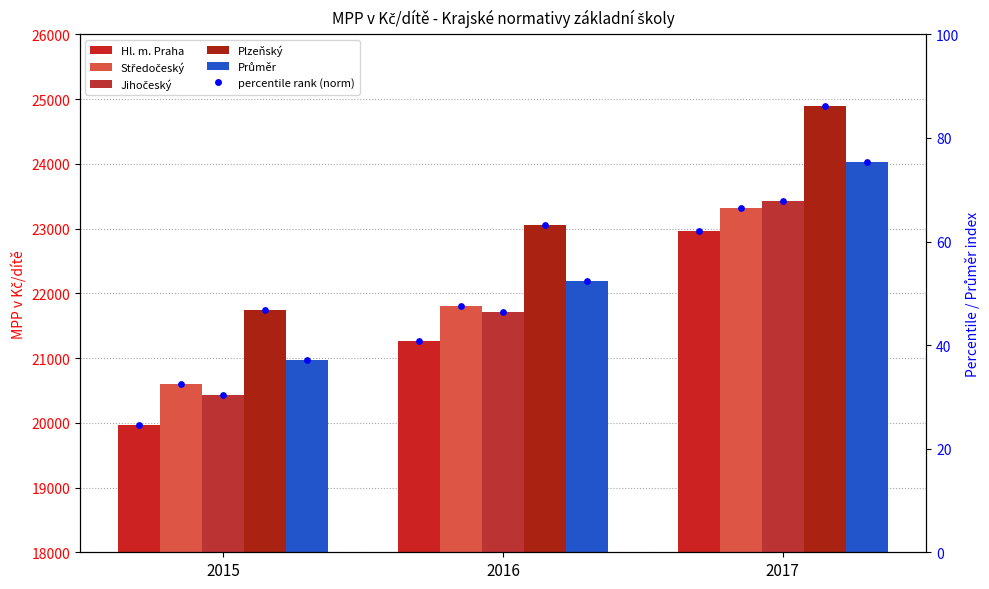

Which series has the largest total across all categories?

Plzeňský